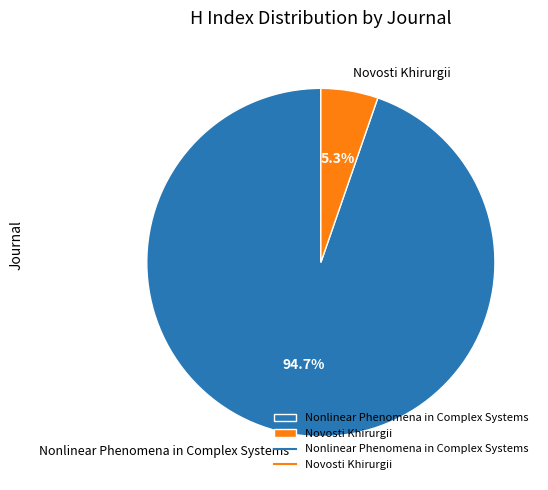

The Novosti Khirurgii slice represents 1% of the pie. True or false?

False